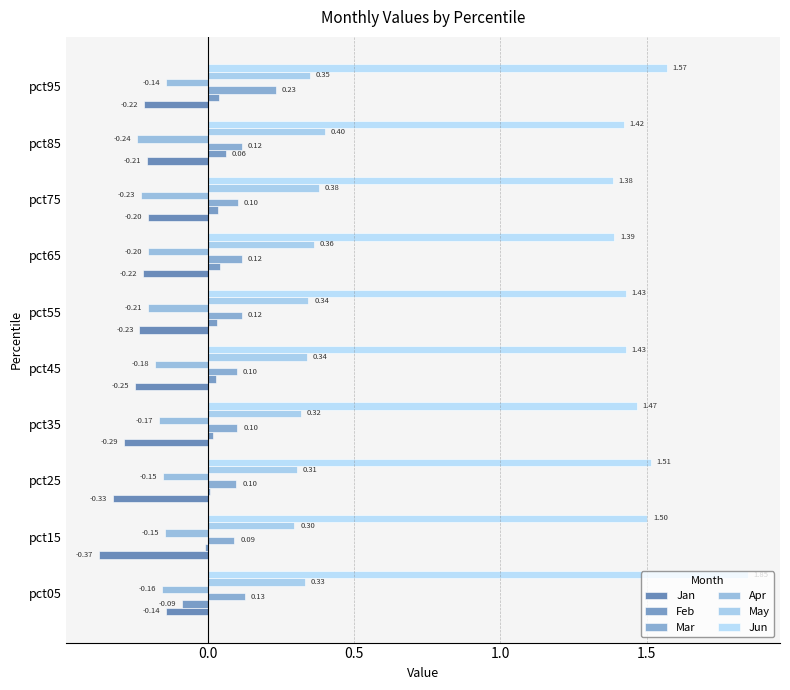

Count the number of data series in this chart.

6